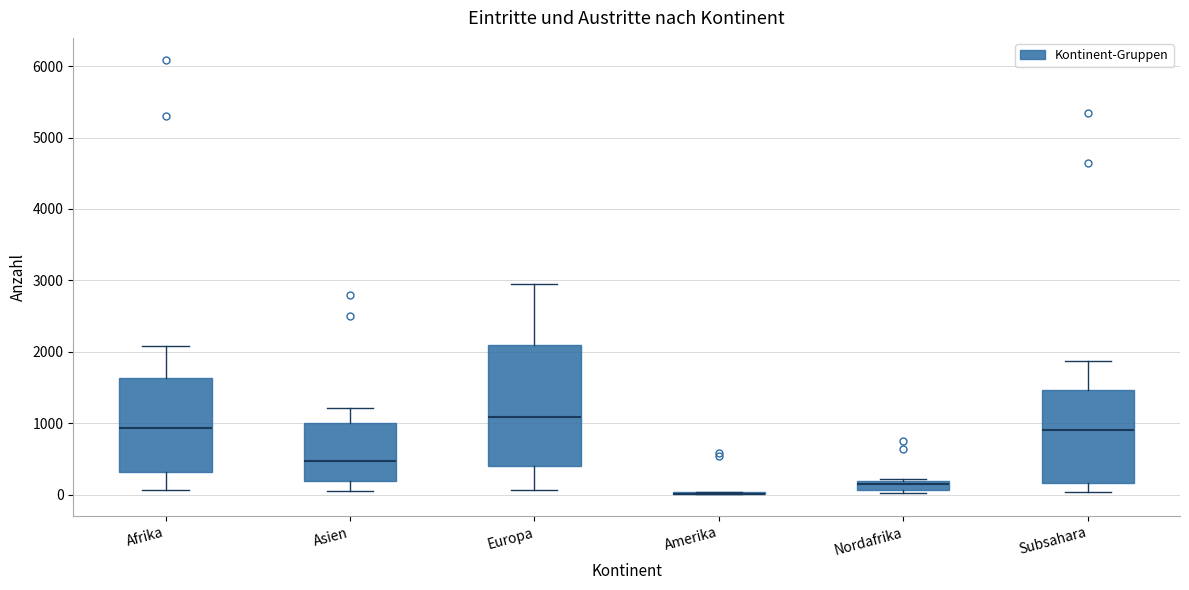

Where does the upper whisker of the box for Europa end on the y-axis? The values are not printed on the chart, so give them approximately, as read against the axis.

2900